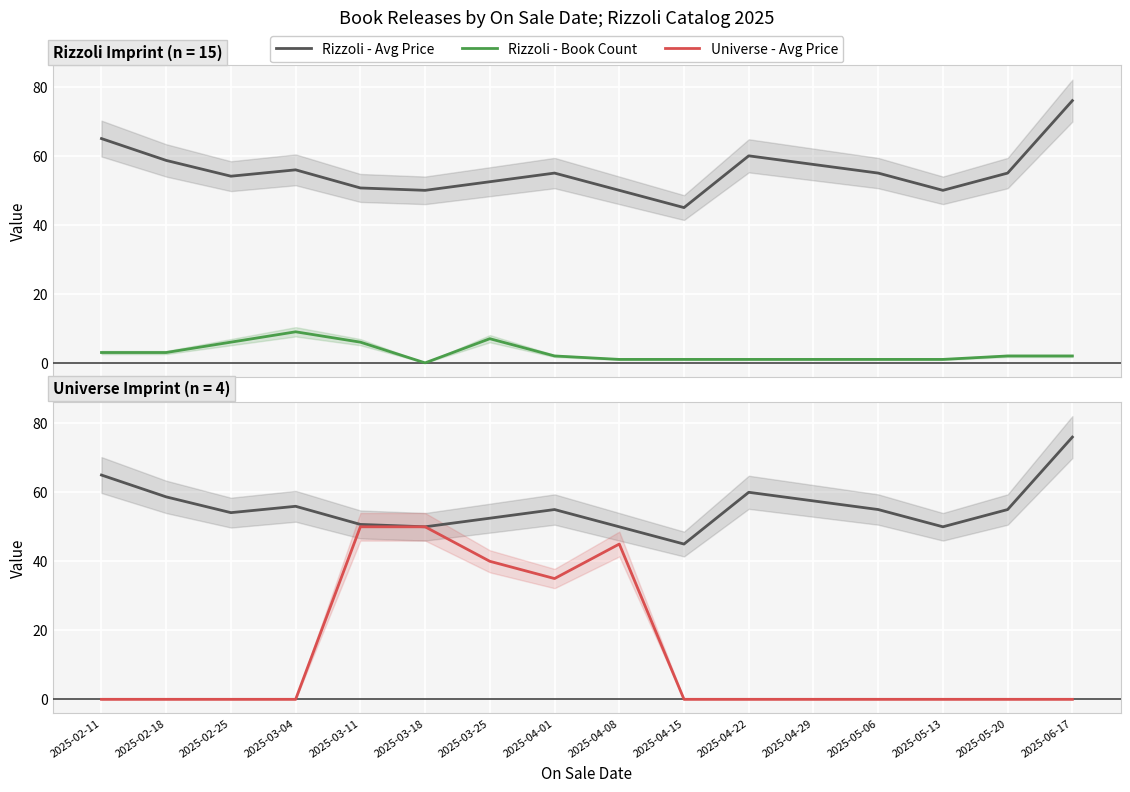

Is the value of Rizzoli - Book Count at 2025-03-04 greater than the value of Rizzoli - Avg Price at 2025-04-22?

No